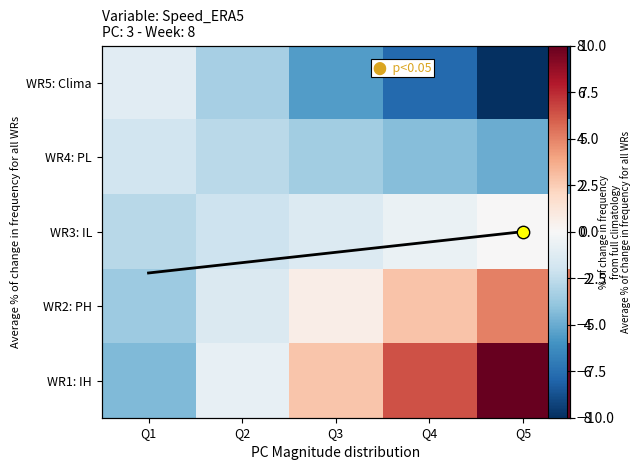

The WR4: PL series shows -2.2 at Q2. True or false?

True